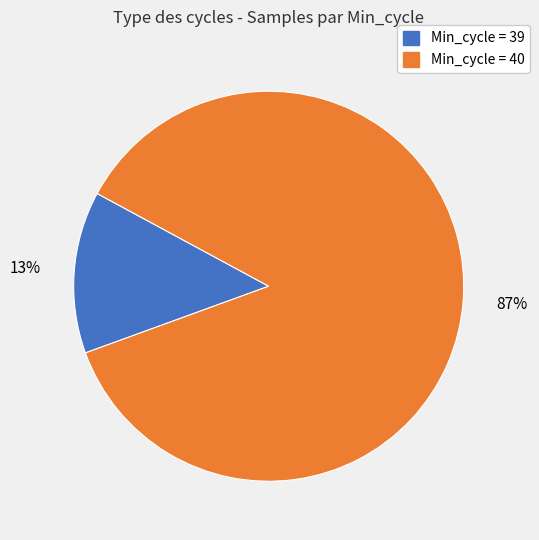

To the nearest percent, what is the average slice percentage?

50%